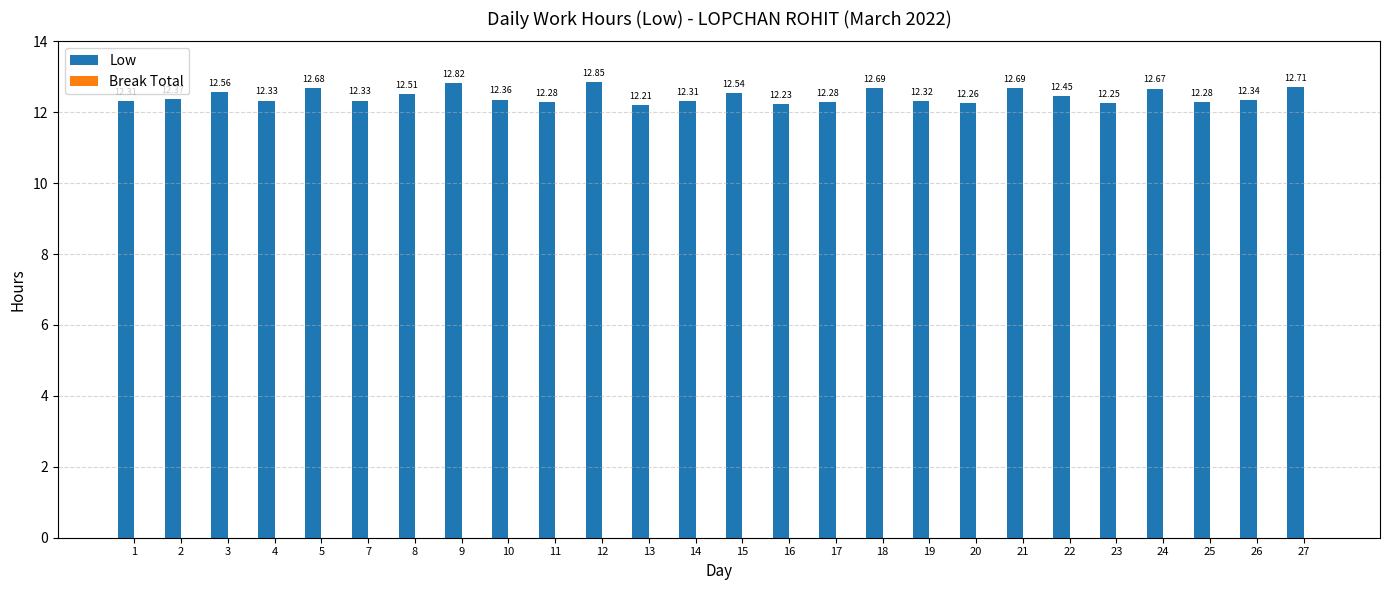

What is the change in value from 2 to 3?

+0.2